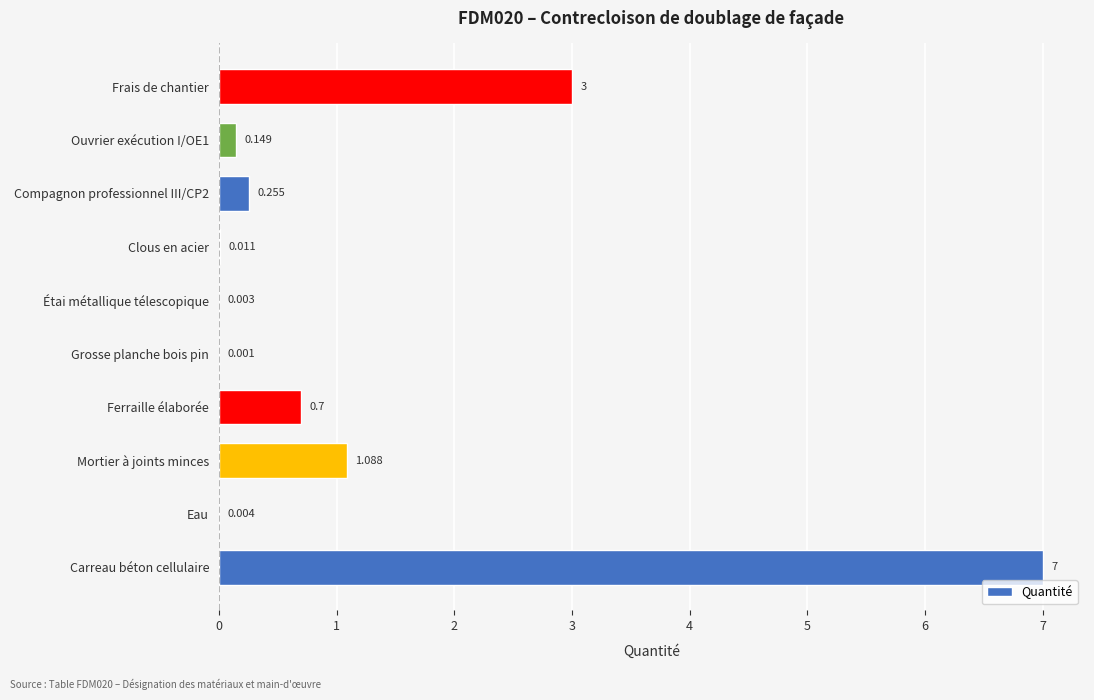

Between Ouvrier exécution I/OE1 and Carreau béton cellulaire, which is larger?

Carreau béton cellulaire